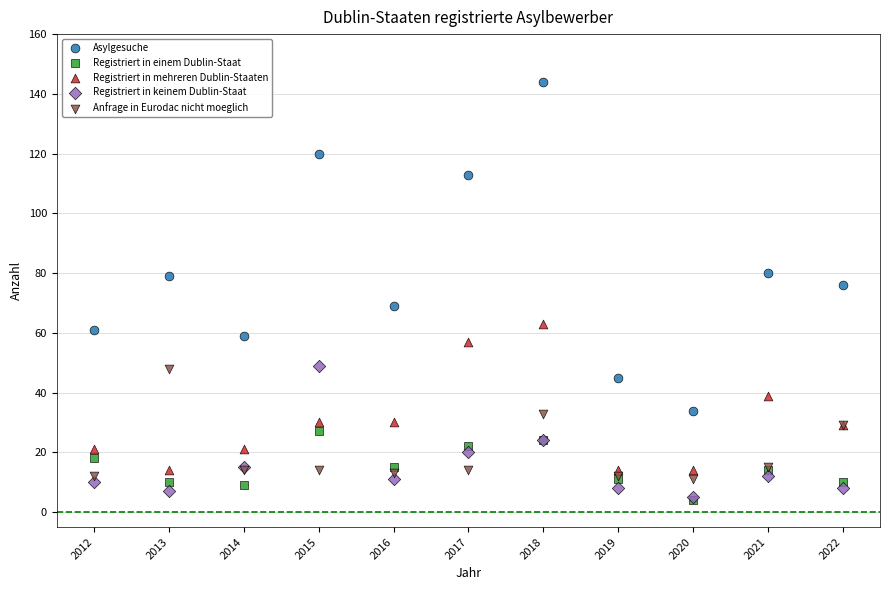

Across all series, what Y value is closest to 74?

76